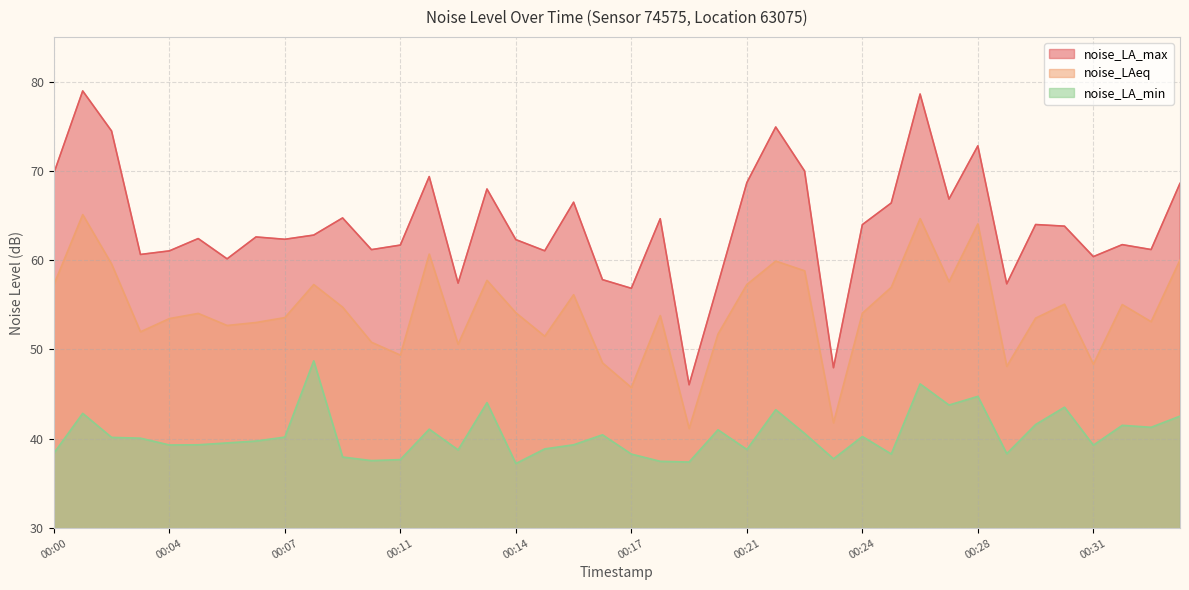

At which category is the sum across all series the highest?

00:26